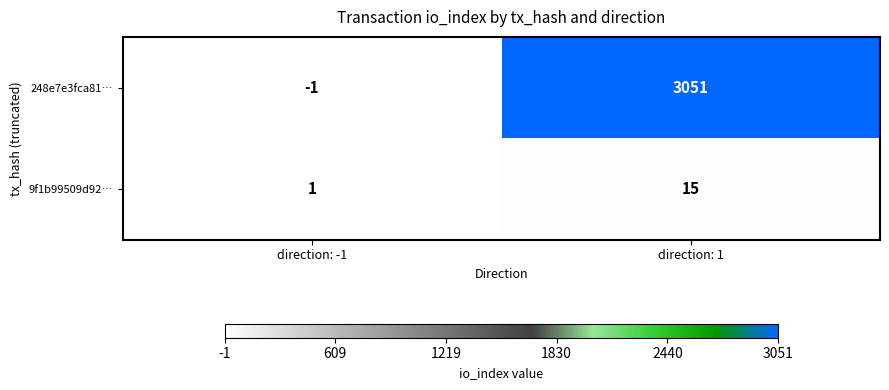

True or false: 9f1b99509d92… has a value of 1 at direction: -1.

True